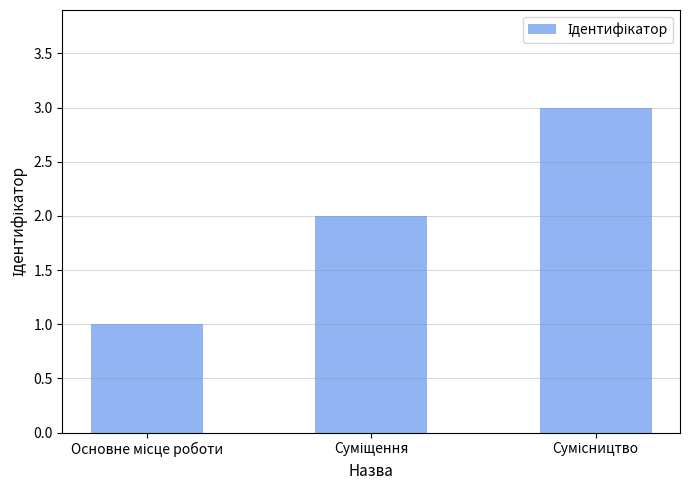

What is the sum of all values?

6